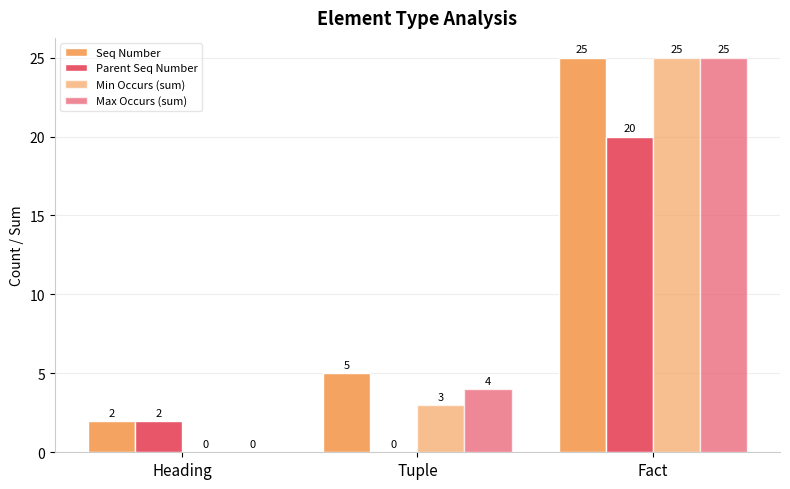

Where is Min Occurs (sum) nearest to the value 12?

Tuple